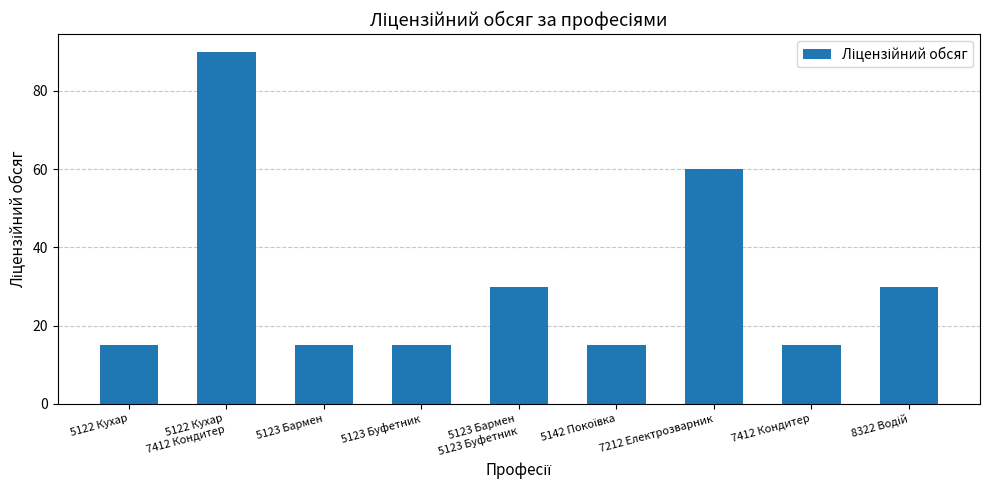

How many bars are there in total?

9